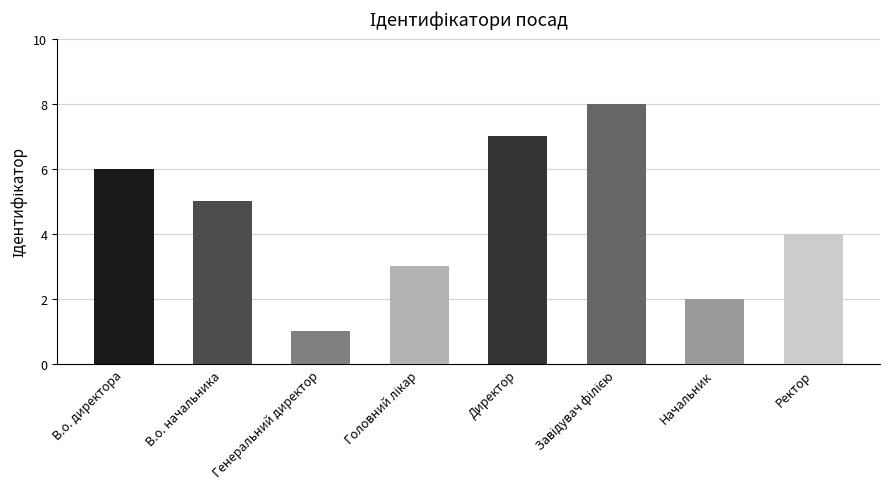

How many bars are there in total?

8